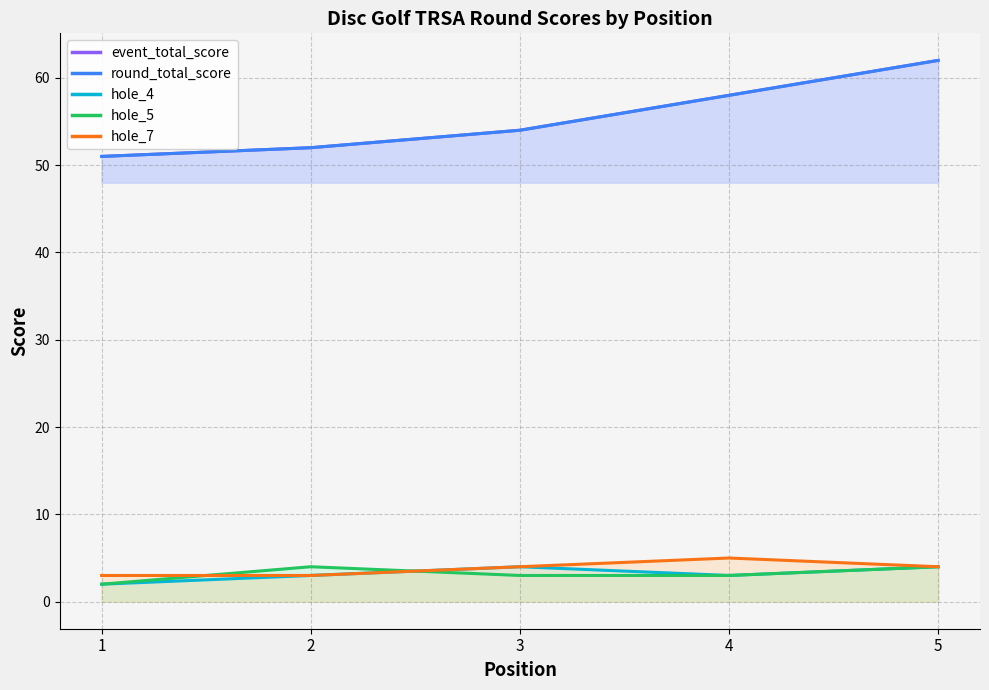

How many series are shown in this chart?

5